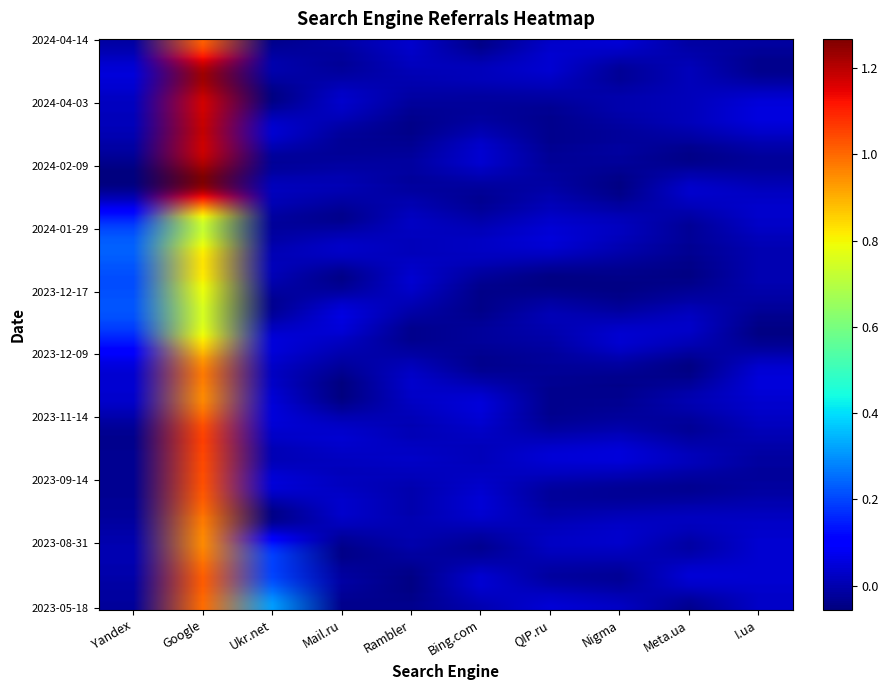

How many series are shown in this chart?

10